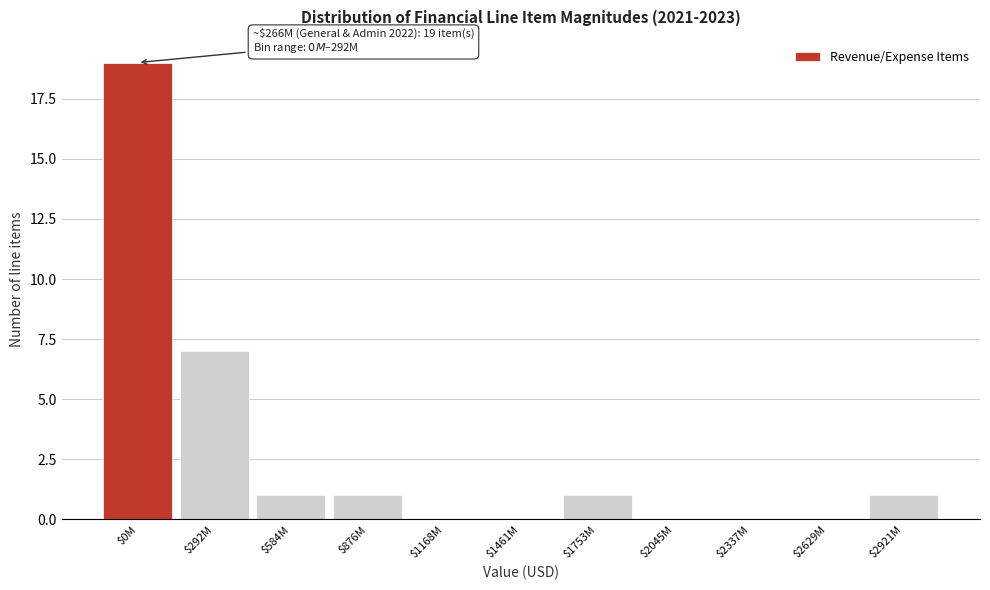

At which label is the value closest to 9?

$292M